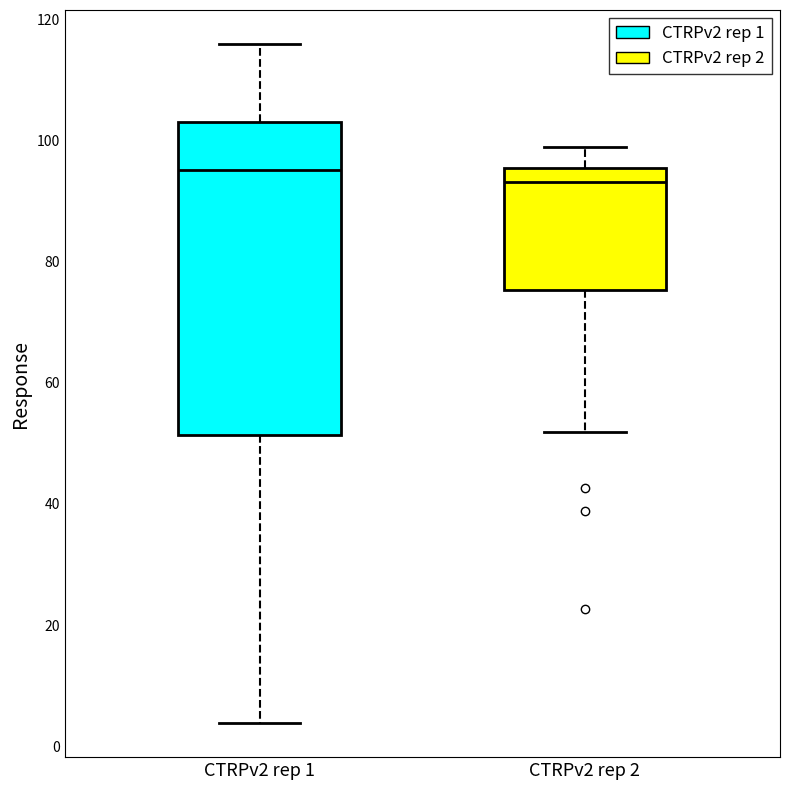

Reading left to right, transcribe this box plot: for each box, give where its median line is, the range the box spans, and where its two whiskers end, as read against the y-axis. The values are not printed on the chart, so give them approximately, as read against the axis.

CTRPv2 rep 1: median 96, box 52 to 104, whiskers 4 to 116
CTRPv2 rep 2: median 94, box 76 to 96, whiskers 52 to 98